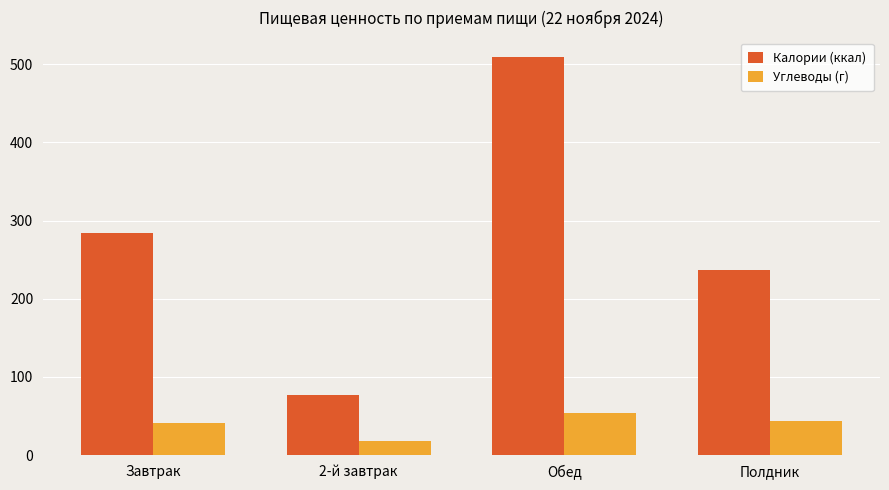

Are the bars grouped side by side (vs. stacked)?

Yes